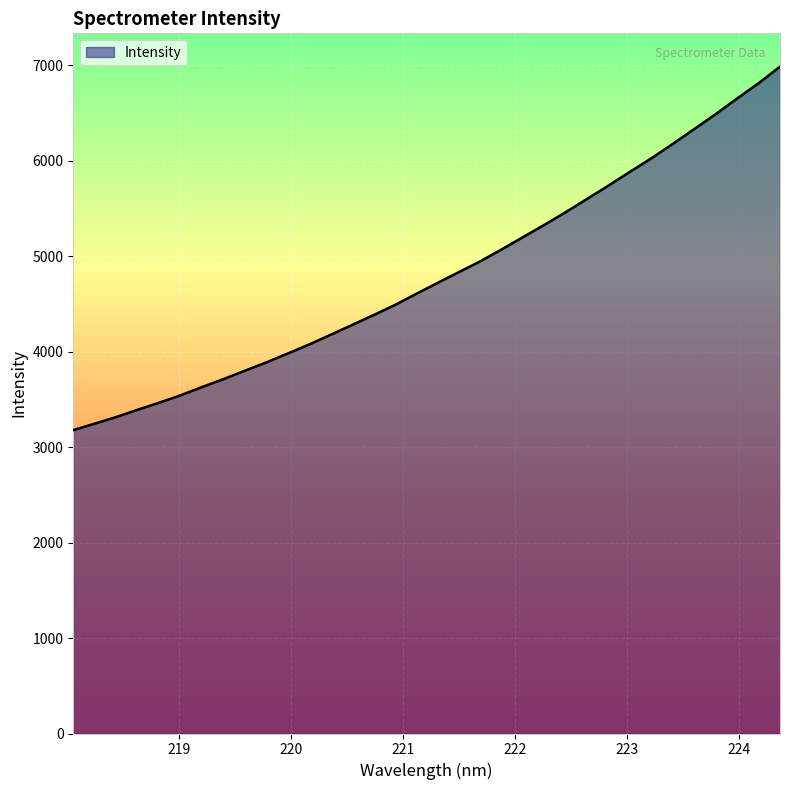

What is the difference between the maximum and minimum values?

3807.7